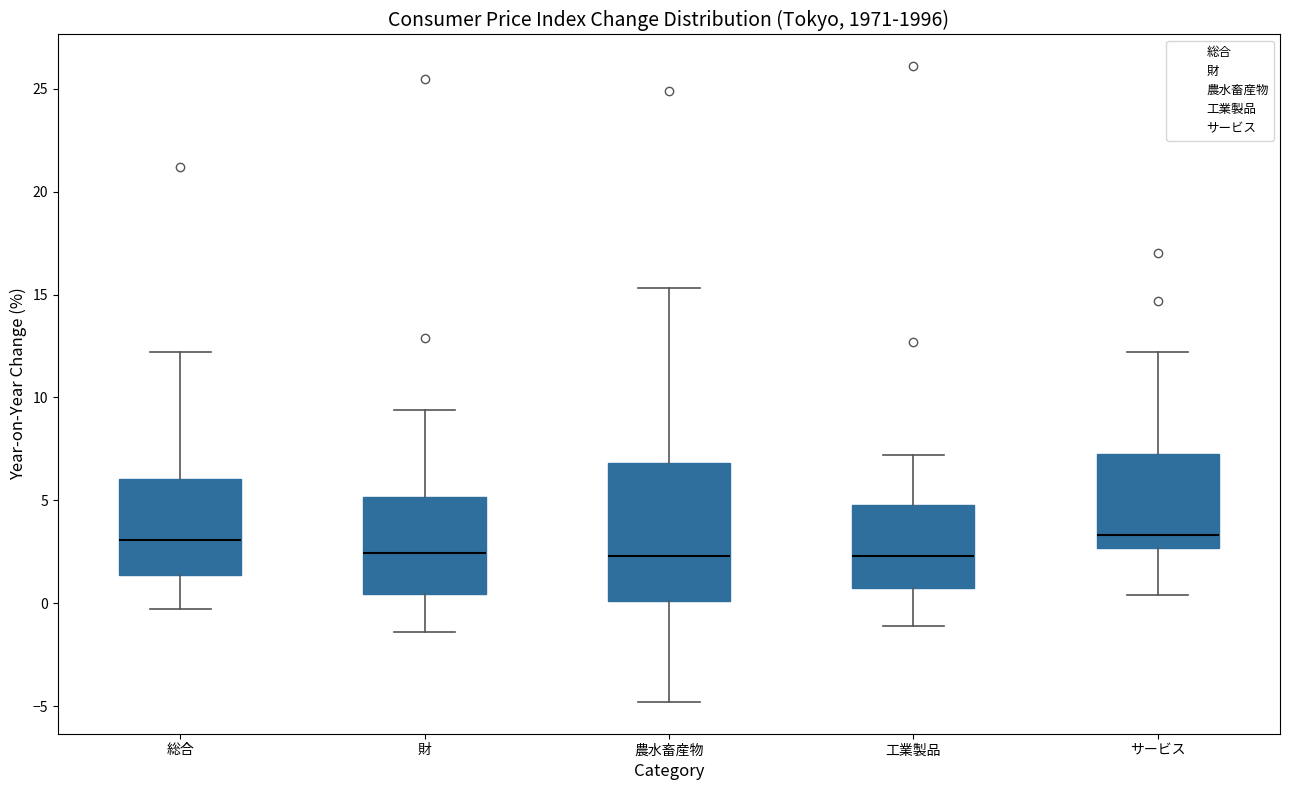

Reading left to right, read every box against the y-axis: the position of its median line, the range the box covers, and the ends of its whiskers. The values are not printed on the chart, so give them approximately, as read against the axis.

総合: median 3.0, box 1.5 to 6.0, whiskers -0.5 to 12.0
財: median 2.5, box 0.5 to 5.0, whiskers -1.5 to 9.5
農水畜産物: median 2.5, box 0.0 to 7.0, whiskers -5.0 to 15.5
工業製品: median 2.5, box 0.5 to 5.0, whiskers -1.0 to 7.0
サービス: median 3.5, box 2.5 to 7.5, whiskers 0.5 to 12.0